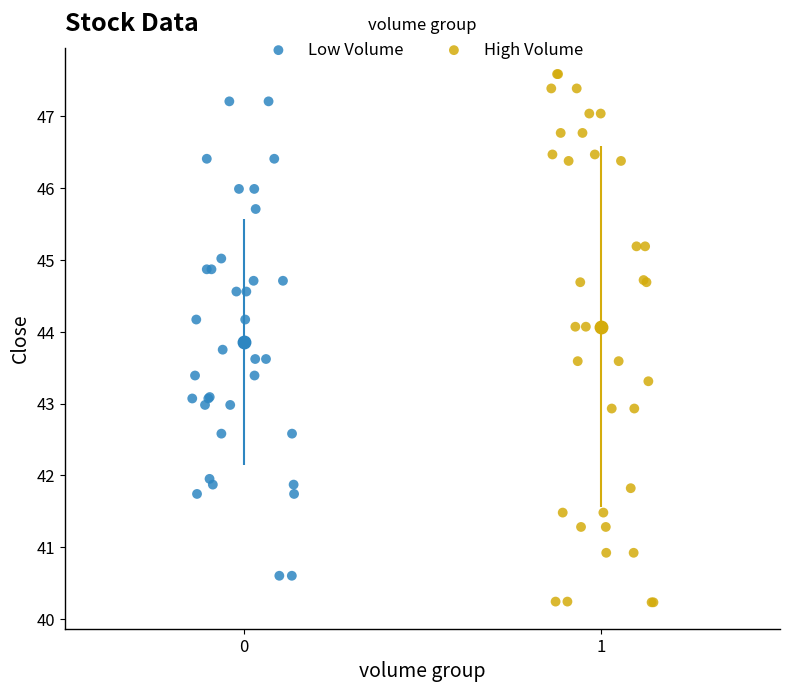

Which series reaches the minimum Y coordinate?

High Volume